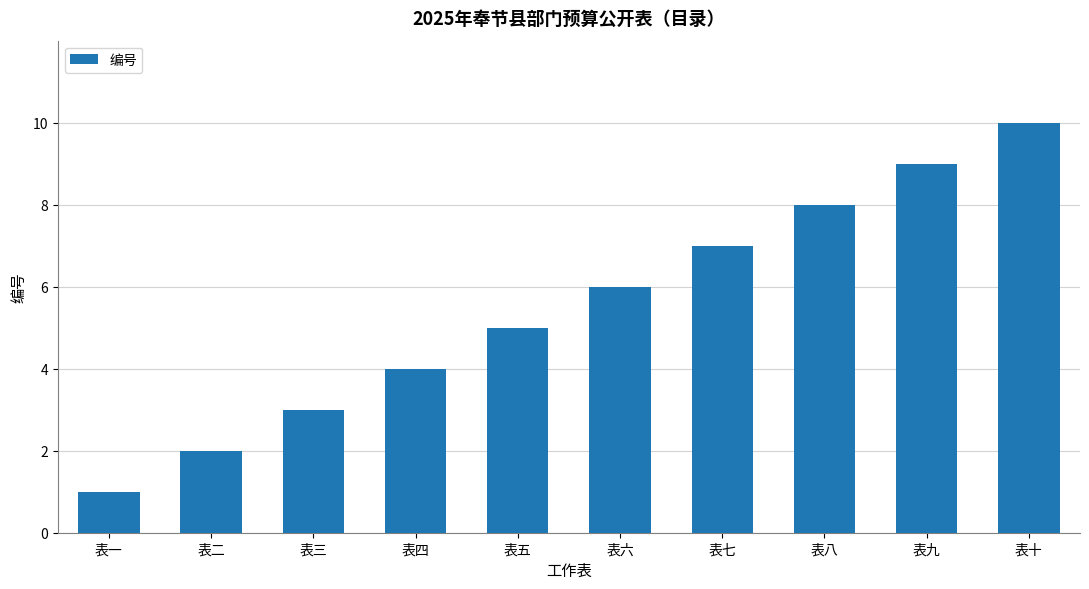

How many values are between 3 and 8?

6